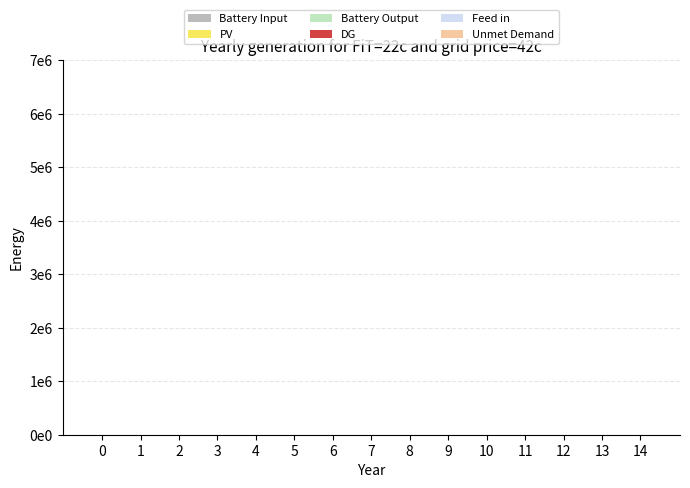

Where does the Battery Input series first go above 789?

7